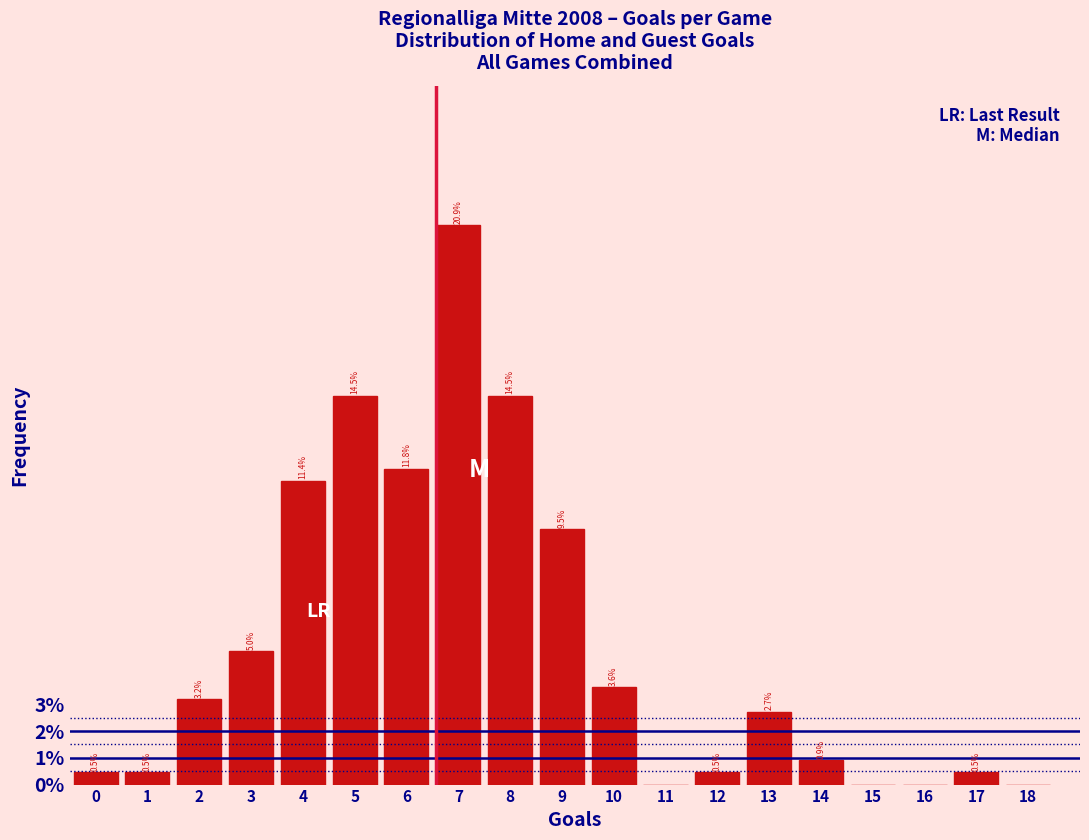

Reading left to right, list all the values displayed in this chart.

0=0.5	1=0.5	2=3.2	3=5.0	4=11.4	5=14.5	6=11.8	7=20.9	8=14.5	9=9.5	10=3.6	11=0.0	12=0.5	13=2.7	14=0.9	15=0.0	16=0.0	17=0.5	18=0.0